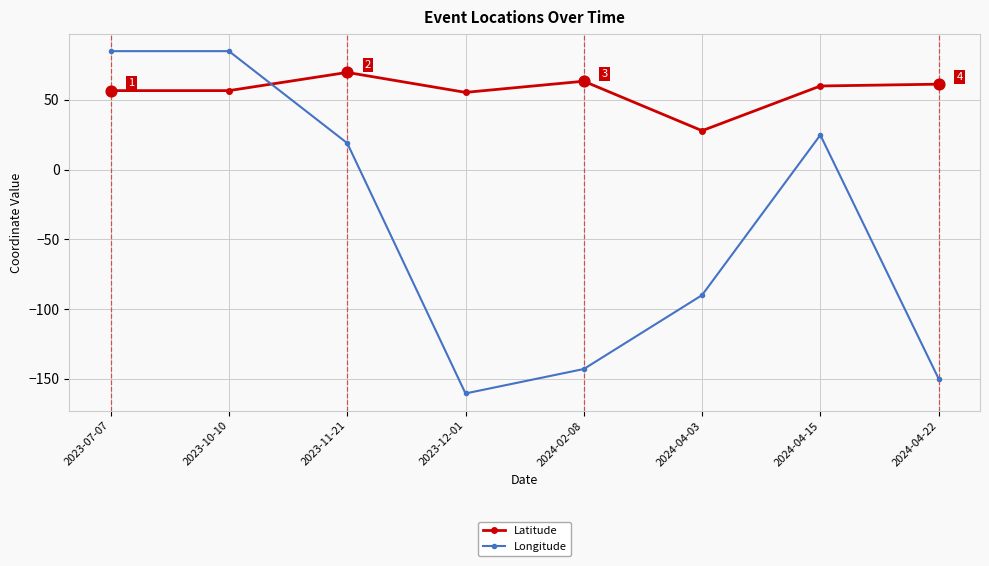

Is the value of Latitude at 2023-07-07 greater than the value of Longitude at 2024-04-22?

Yes